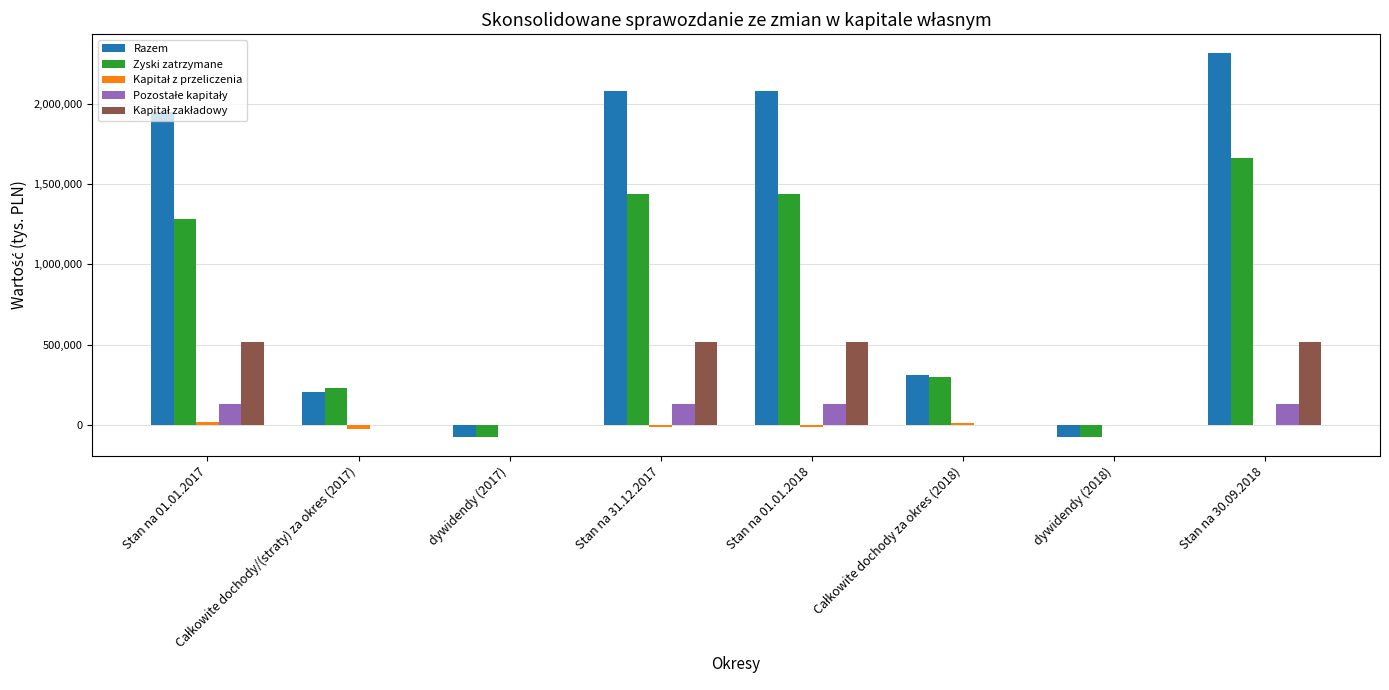

Is it true that Zyski zatrzymane equals 1664017 at Stan na 30.09.2018?

True